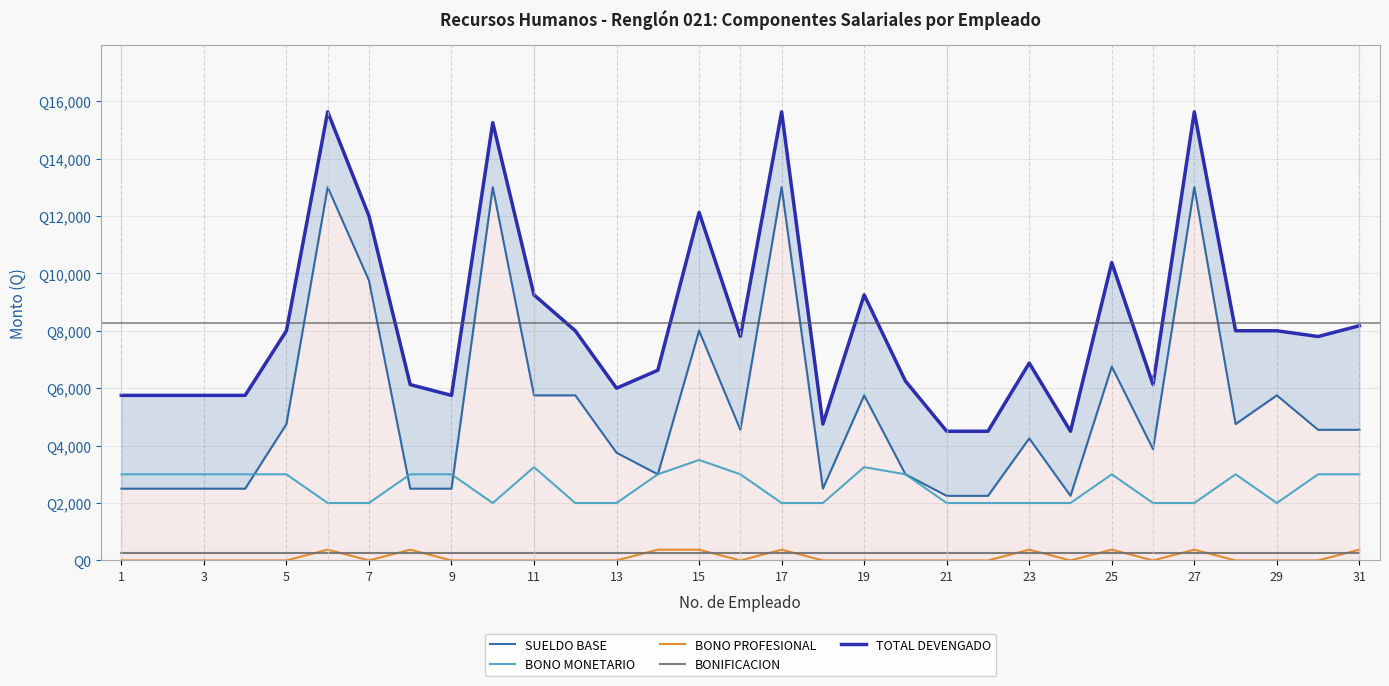

Is the value of SUELDO BASE at 19 greater than the value of BONO MONETARIO at 30?

Yes